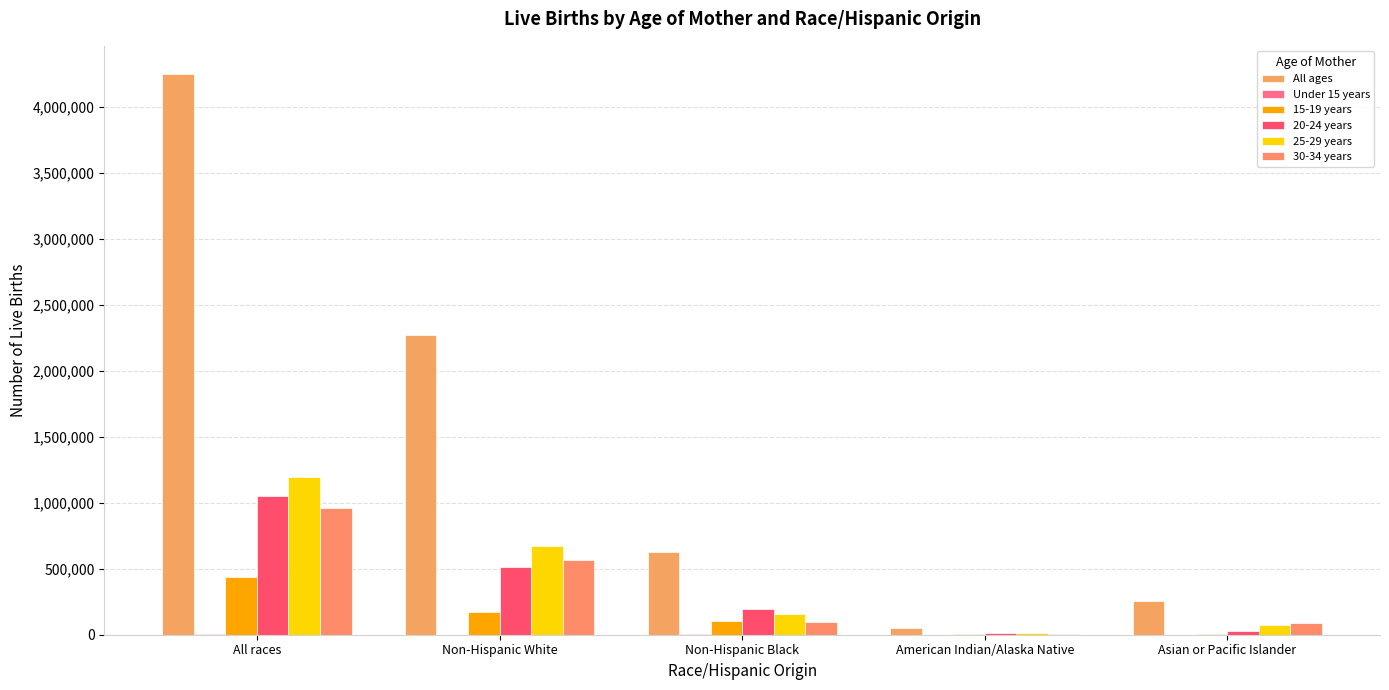

At how many categories does at least one series exceed 2052604?

2